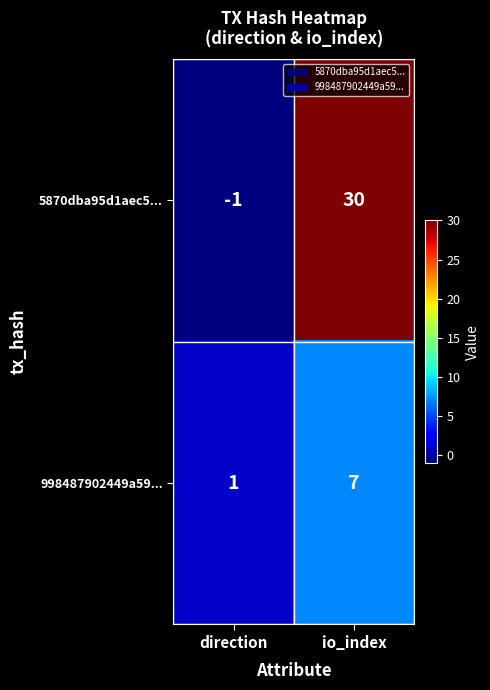

Which series has the largest total across all categories?

5870dba95d1aec5...